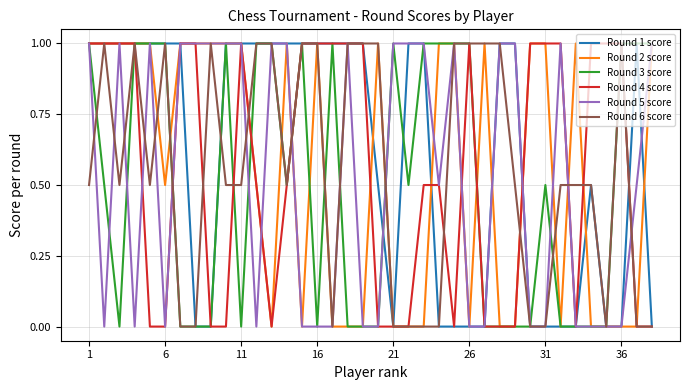

Is this an area chart (filled region under the line)?

No